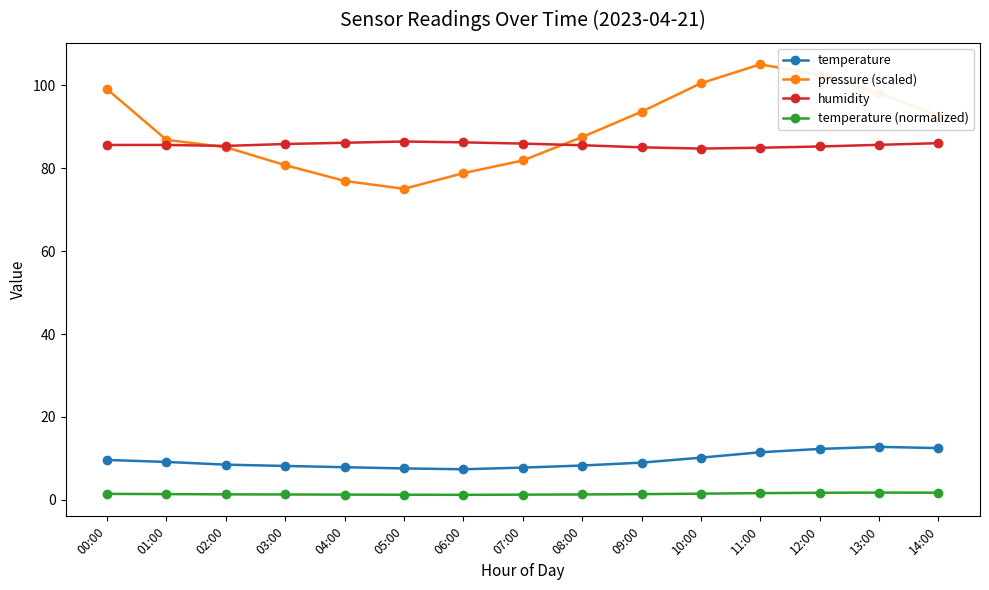

Count the number of categories in the chart.

15